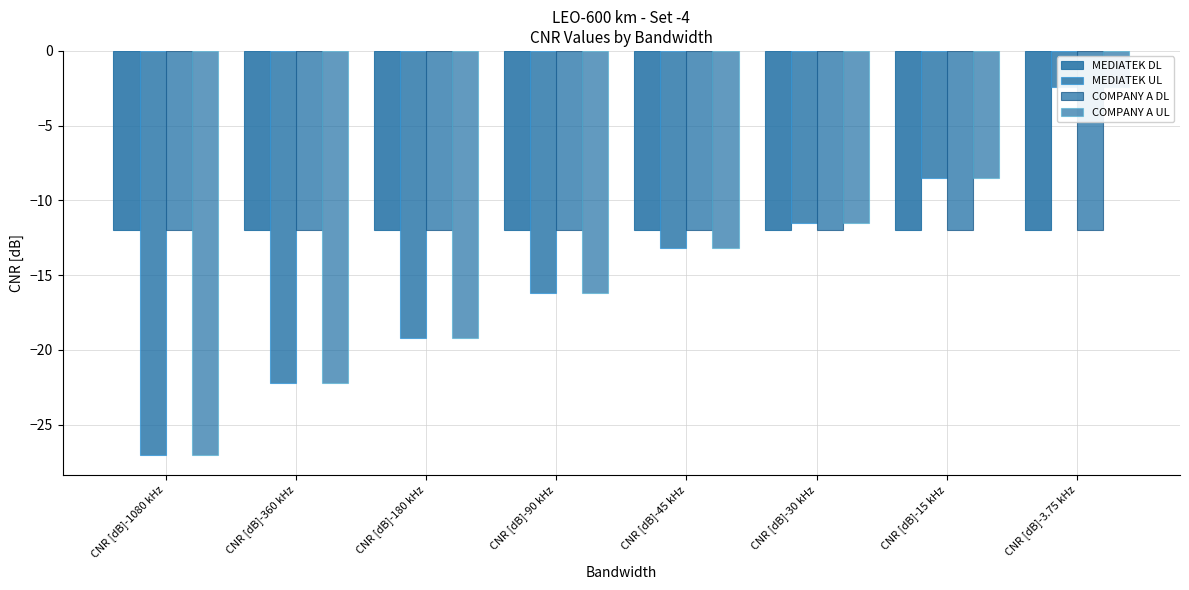

How many bars are there in each group?

4